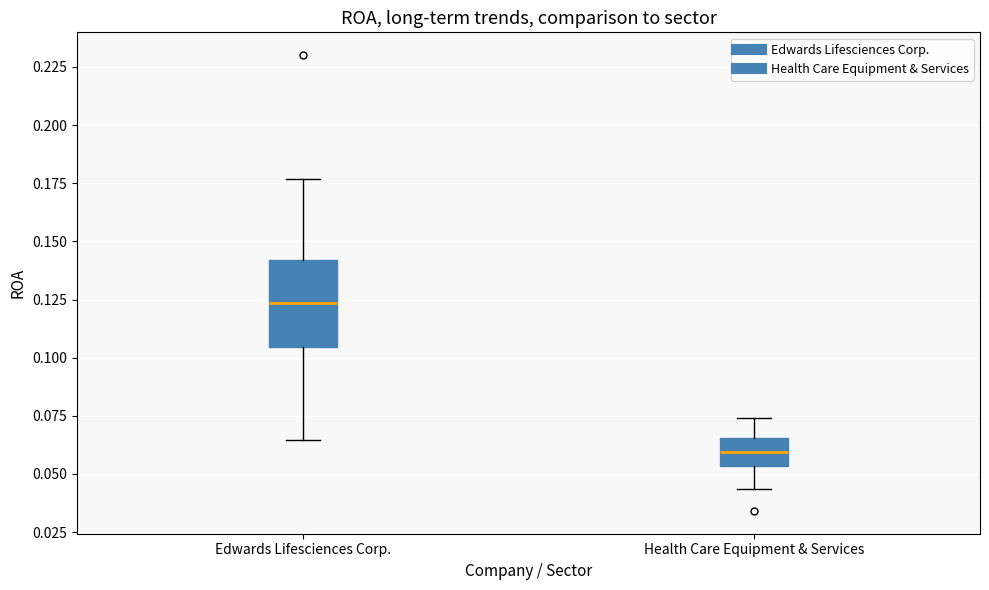

Reading left to right, read every box against the y-axis: the position of its median line, the range the box covers, and the ends of its whiskers. The values are not printed on the chart, so give them approximately, as read against the axis.

Edwards Lifesciences Corp.: median 0.125, box 0.105 to 0.140, whiskers 0.065 to 0.175
Health Care Equipment & Services: median 0.060, box 0.055 to 0.065, whiskers 0.045 to 0.075